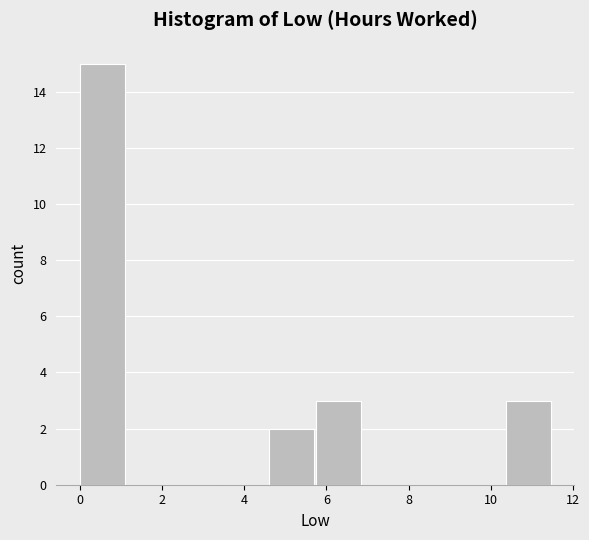

Reading left to right, transcribe this chart: for each bar, give the range it covers on the x-axis and its height. Neither the bar edges nor the heights are printed on the chart, so give them approximately, as read against the axes.

0.0 to 1.2: 15
1.2 to 2.4: 0
2.4 to 3.4: 0
3.4 to 4.6: 0
4.6 to 5.8: 2
5.8 to 7.0: 3
7.0 to 8.0: 0
8.0 to 9.2: 0
9.2 to 10.4: 0
10.4 to 11.6: 3